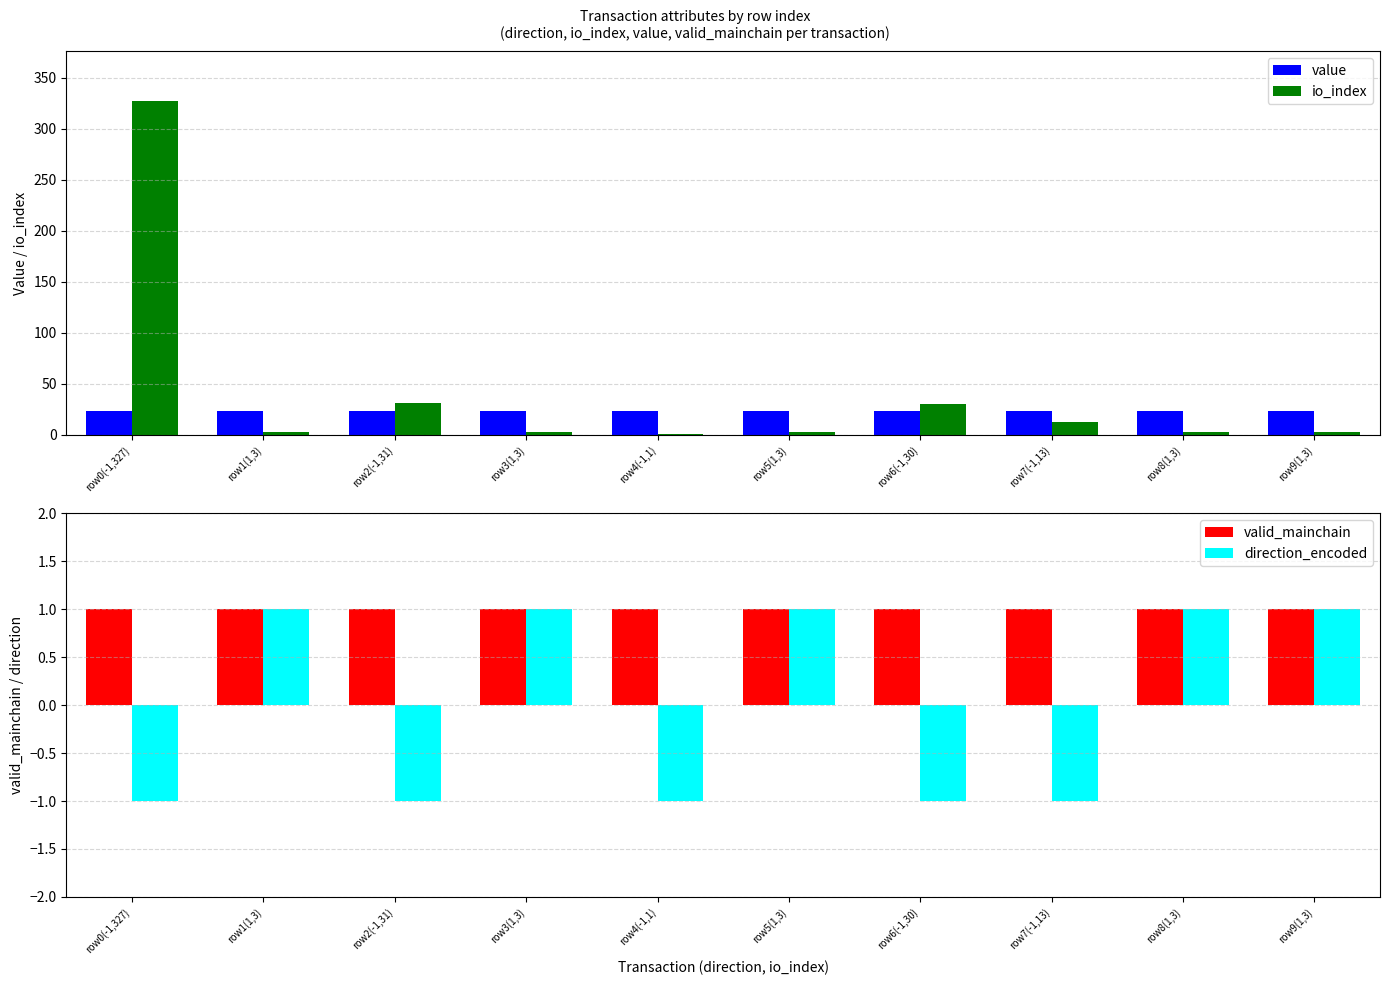

True or false: valid_mainchain has a value of 1.0 at row7(-1,13).

True